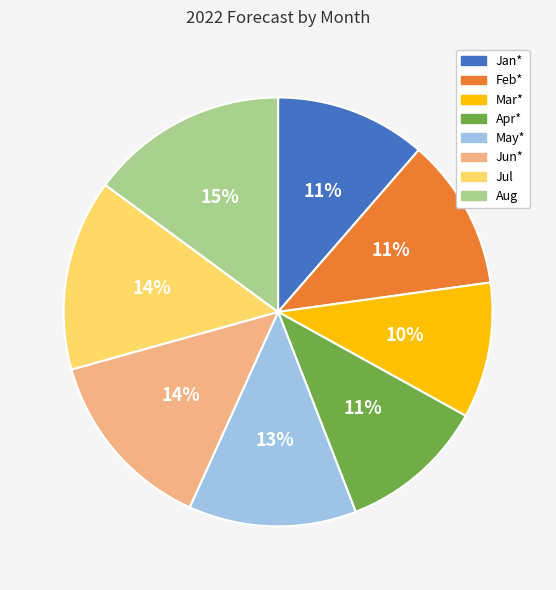

How many segments does this pie chart have?

8